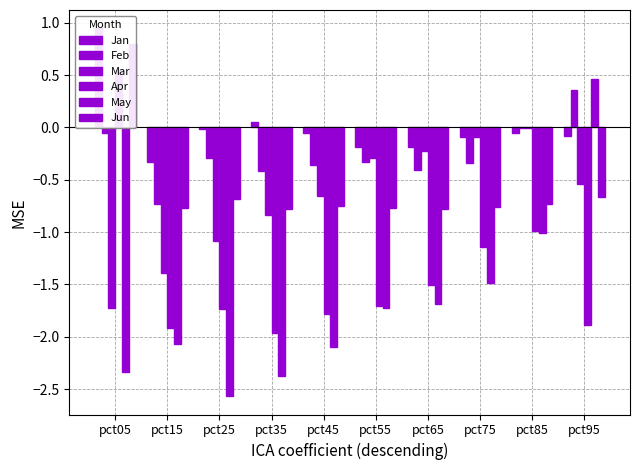

The value of Jun at pct95 is -0.7. True or false?

True